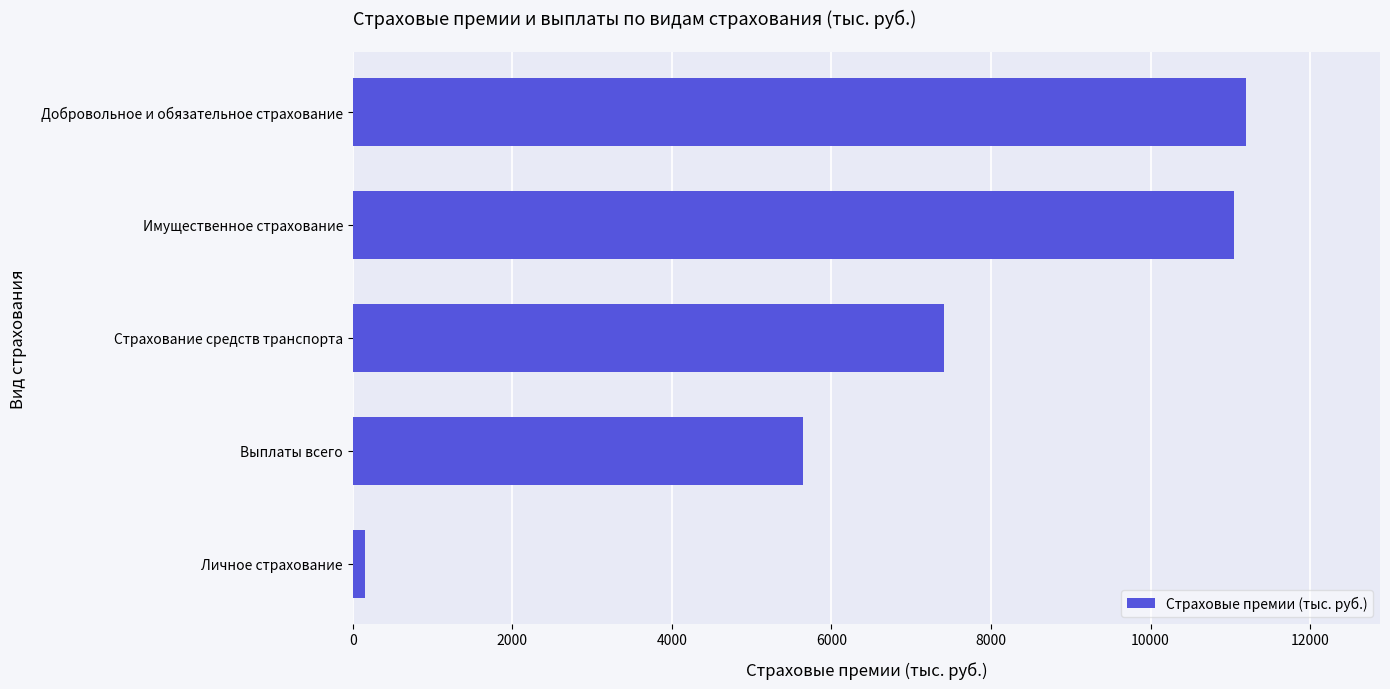

At which label is the value closest to 5676?

Выплаты всего